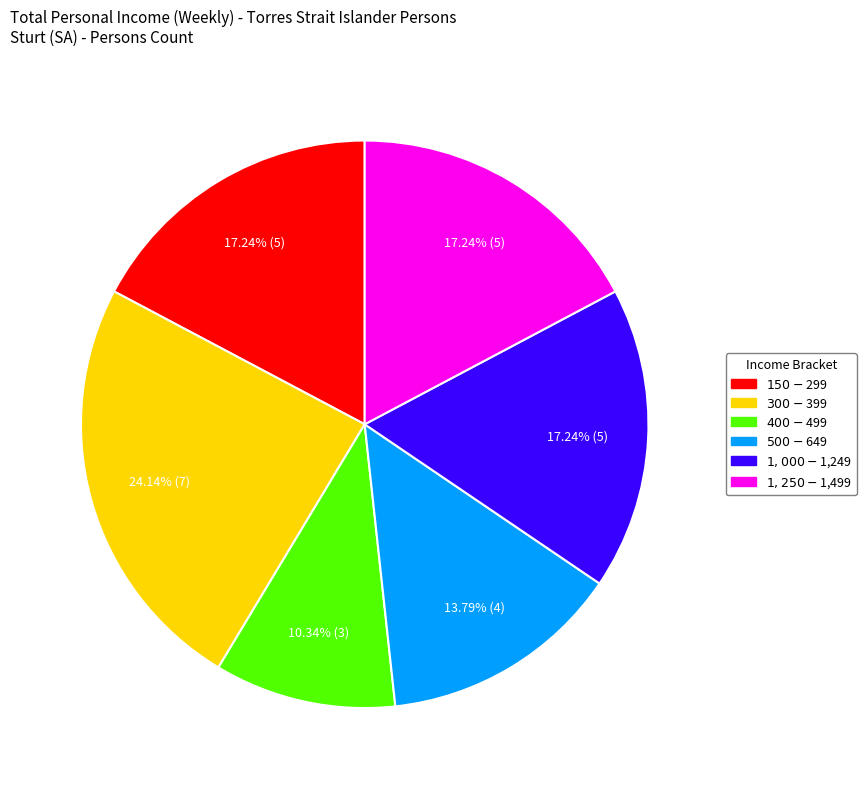

Which slice is the largest?

$300-$399